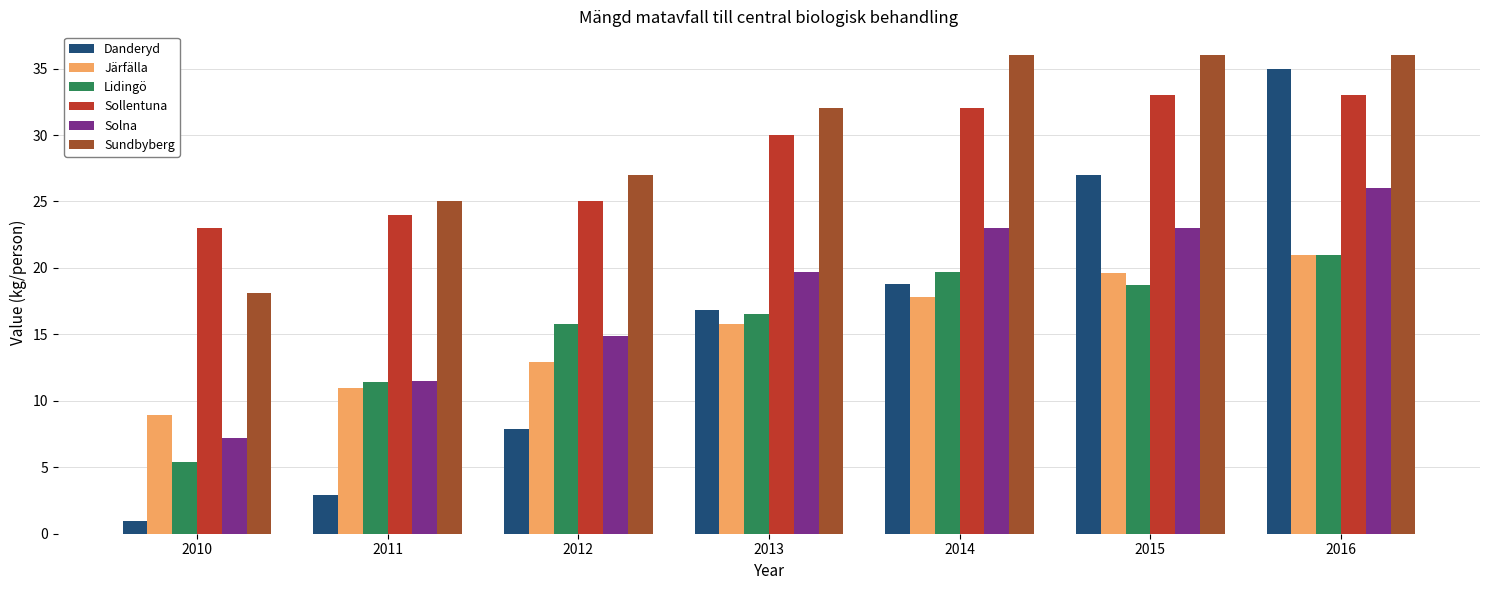

Which category has the lowest value in the Sundbyberg series?

2010